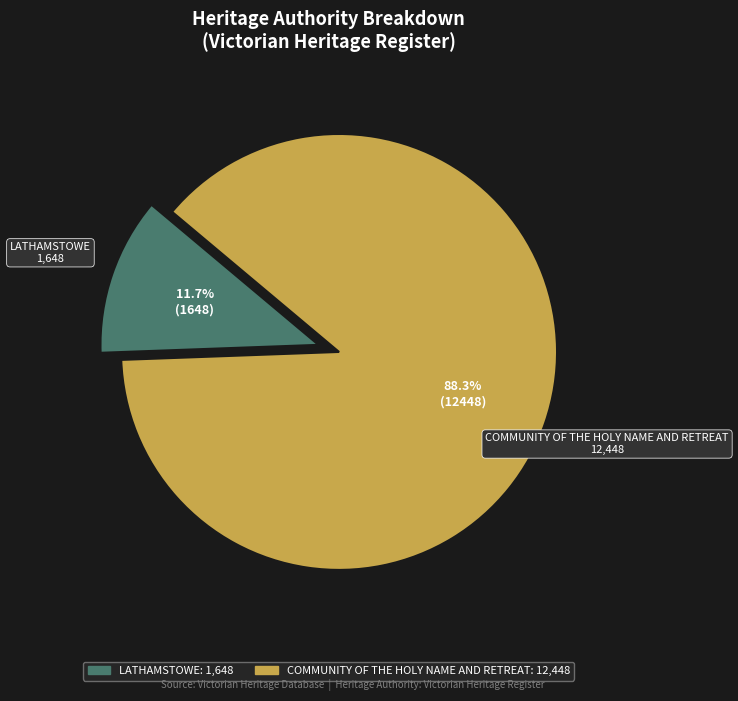

How many segments does this pie chart have?

2